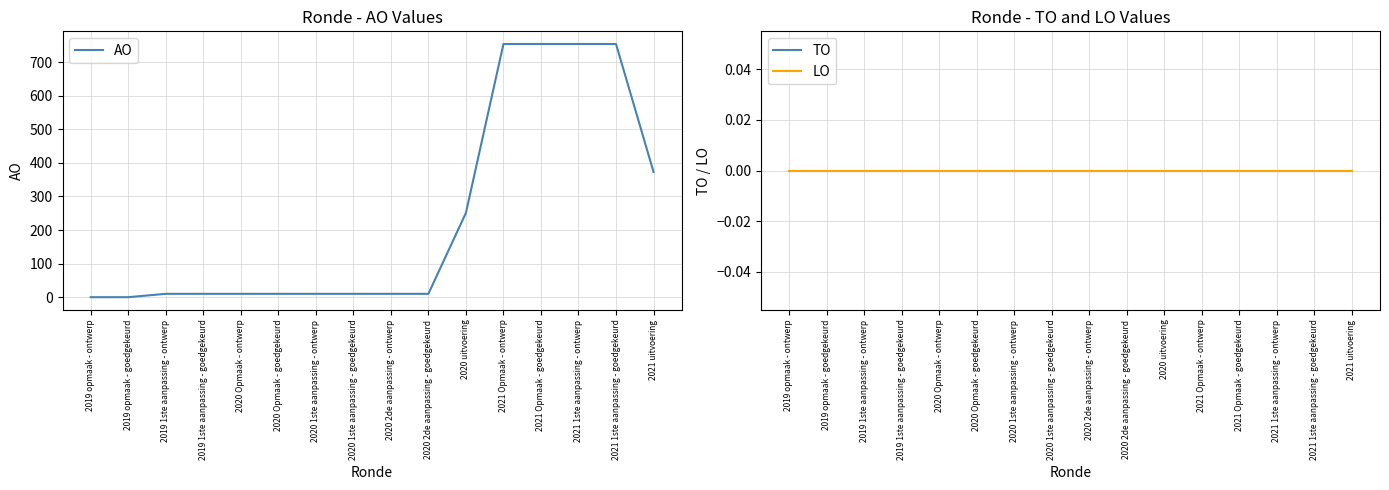

How many distinct data groups are displayed?

3